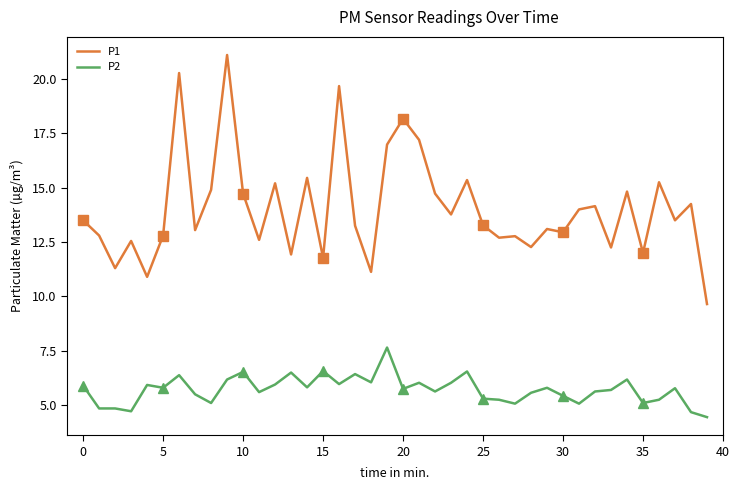

How many interior local valleys does the P1 series have?

14